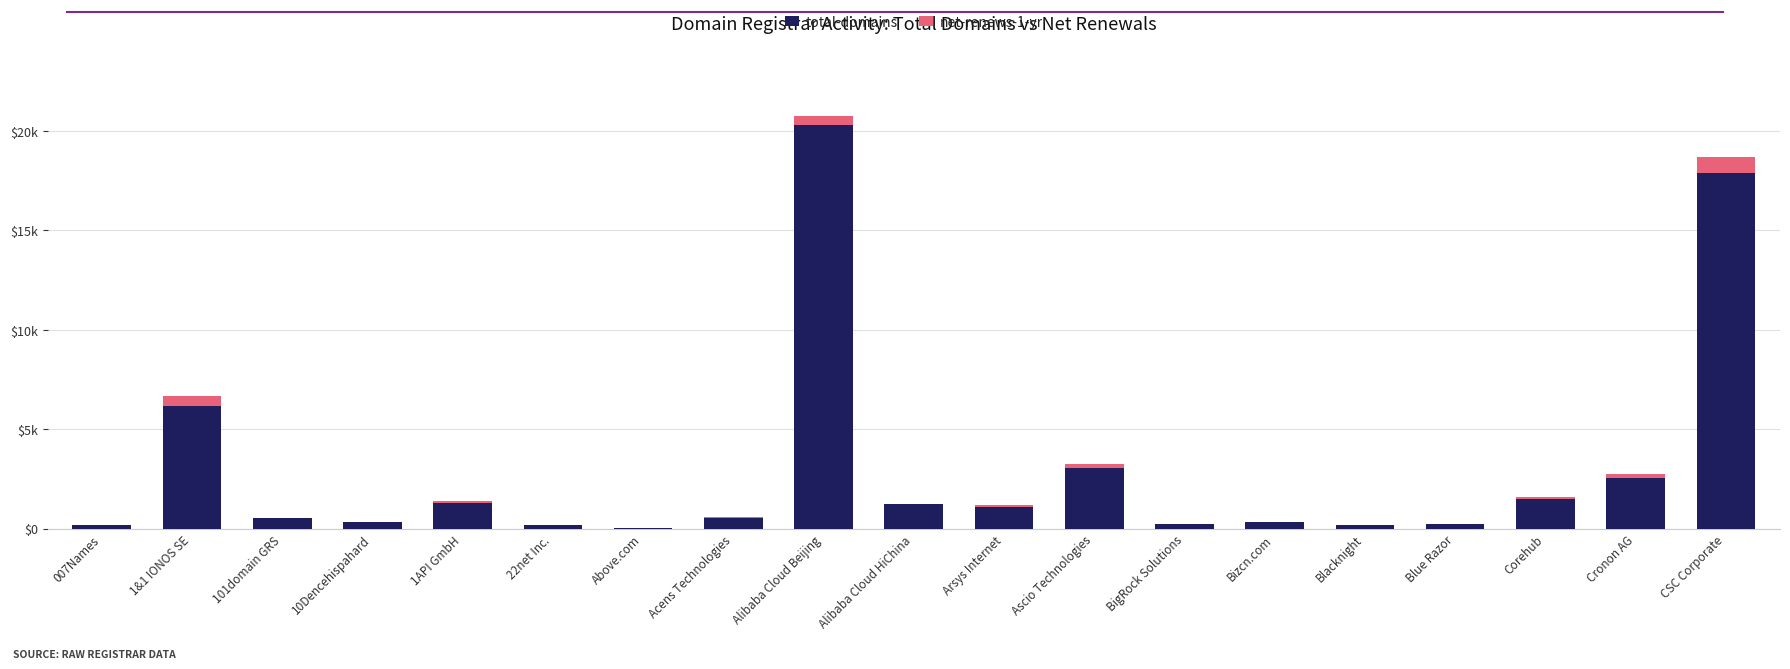

Are the bars grouped side by side (vs. stacked)?

No